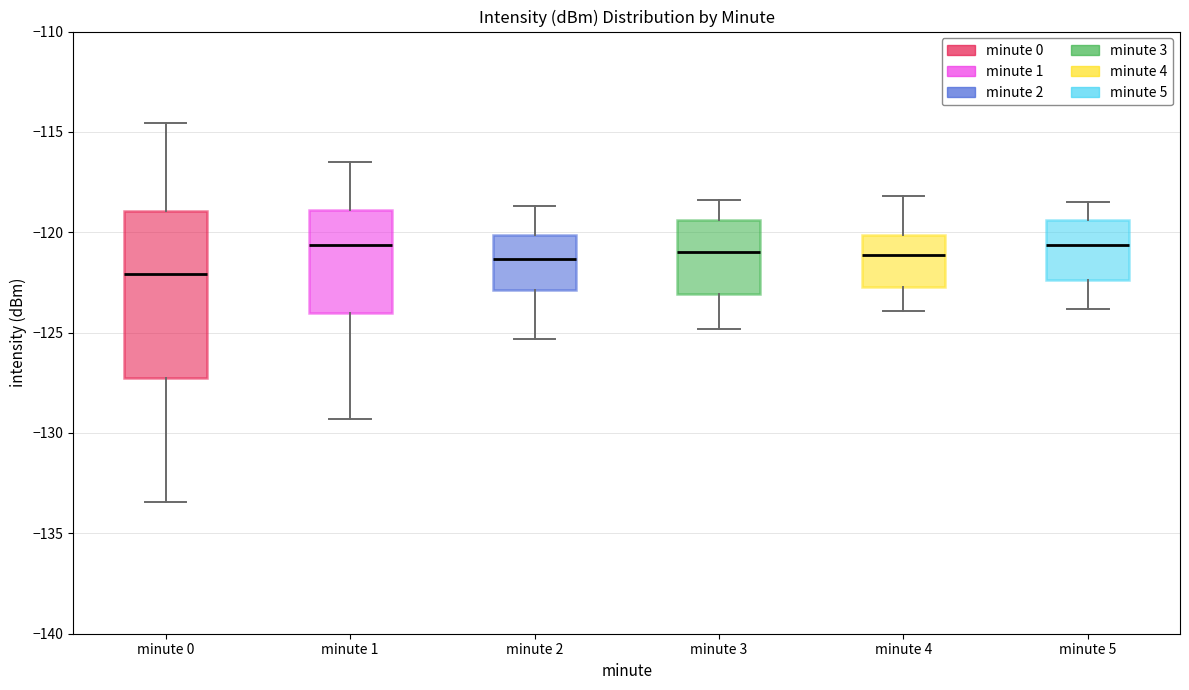

Reading left to right, transcribe this box plot: for each box, give where its median line is, the range the box spans, and where its two whiskers end, as read against the y-axis. The values are not printed on the chart, so give them approximately, as read against the axis.

minute 0: median -122.0, box -127.5 to -119.0, whiskers -133.5 to -114.5
minute 1: median -120.5, box -124.0 to -119.0, whiskers -129.5 to -116.5
minute 2: median -121.5, box -123.0 to -120.0, whiskers -125.5 to -118.5
minute 3: median -121.0, box -123.0 to -119.5, whiskers -125.0 to -118.5
minute 4: median -121.0, box -122.5 to -120.0, whiskers -124.0 to -118.0
minute 5: median -120.5, box -122.5 to -119.5, whiskers -124.0 to -118.5